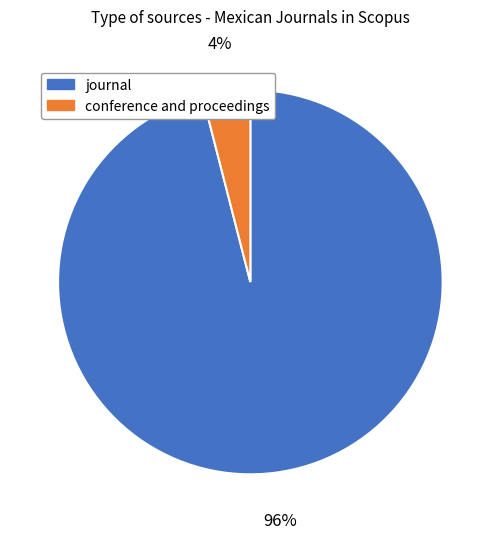

To the nearest percent, what percentage of the pie is conference and proceedings?

4%